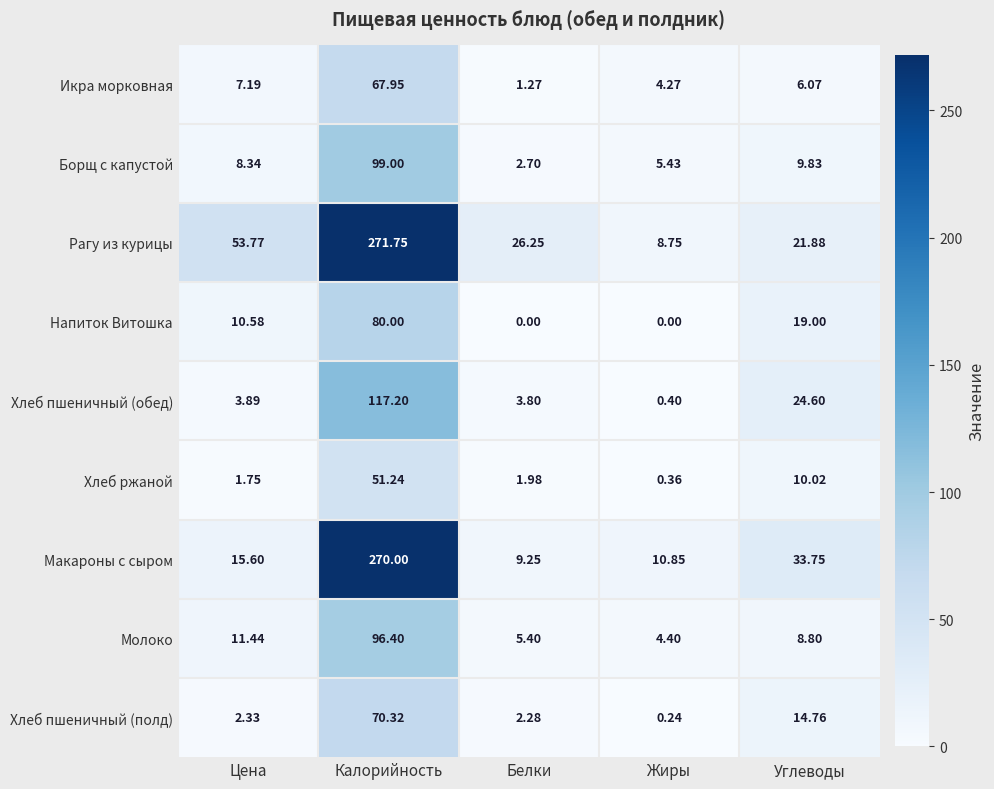

At which category is the sum across all series the highest?

Калорийность